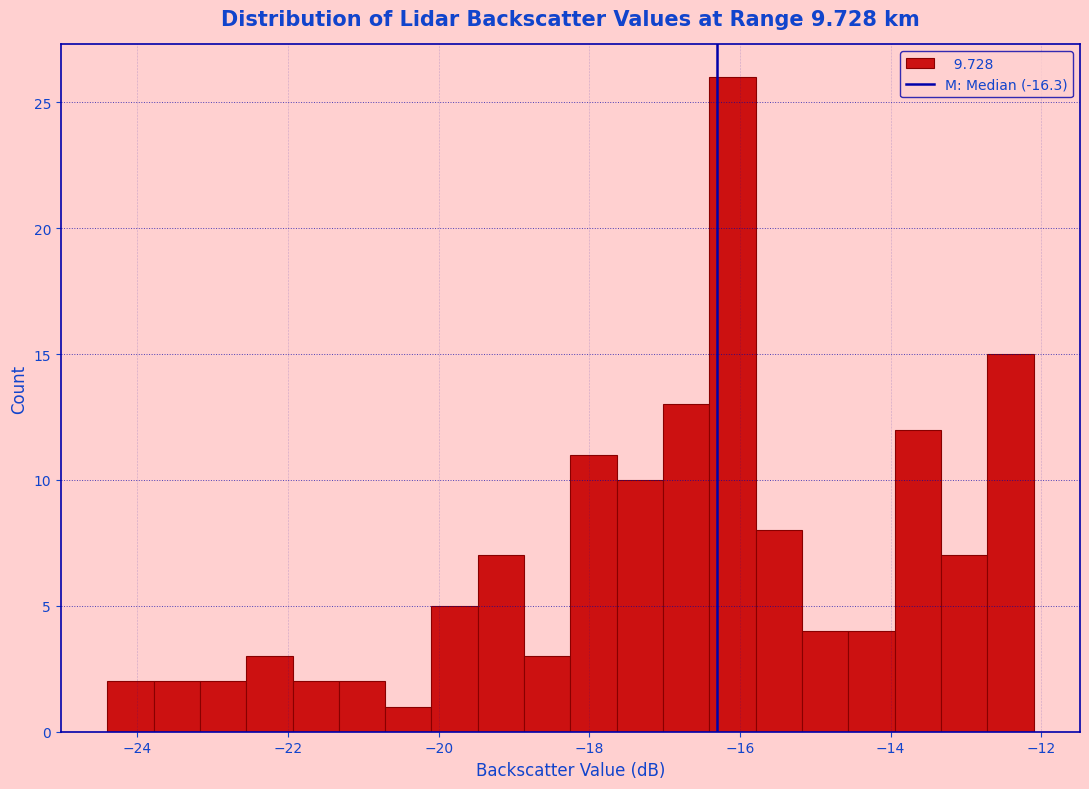

Read against the x-axis, roughly where is the centre of the tallest bar?

-16.0